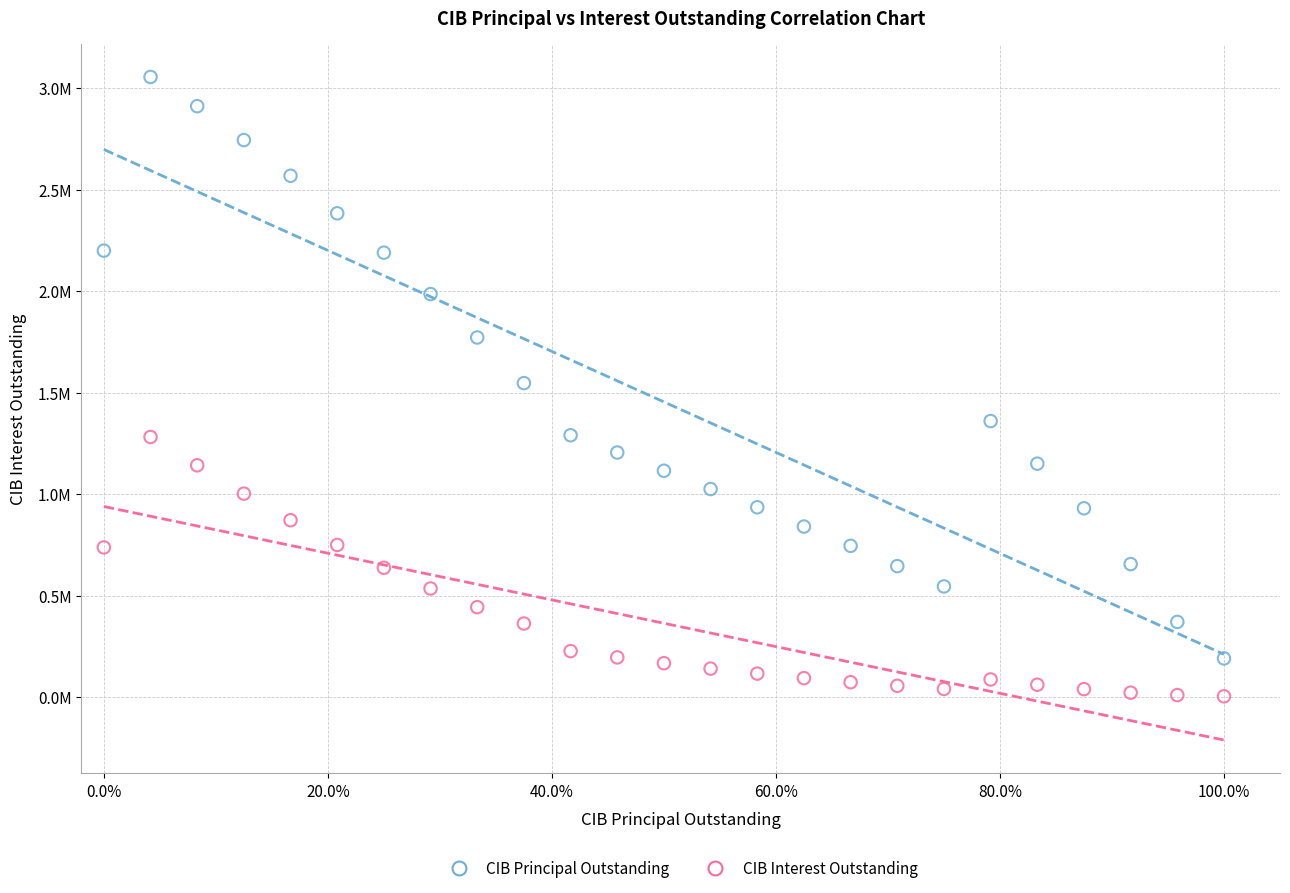

What are all the series names shown in the legend?

CIB Principal Outstanding, CIB Interest Outstanding